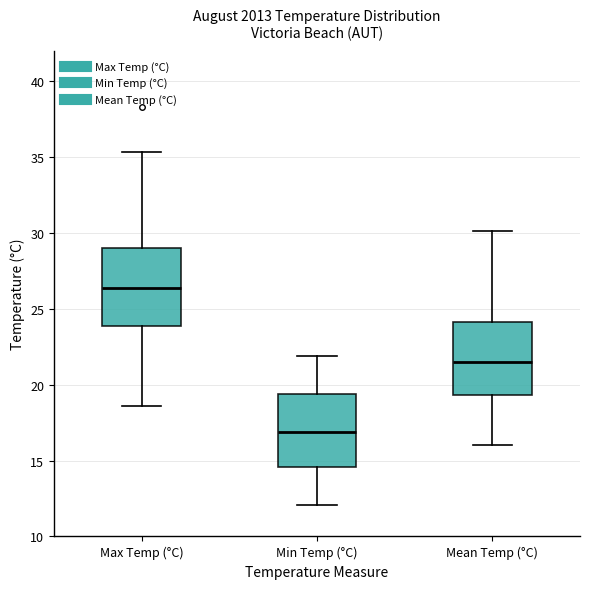

Where does the lower whisker of the box for Mean Temp (°C) end on the y-axis? The values are not printed on the chart, so give them approximately, as read against the axis.

16.0